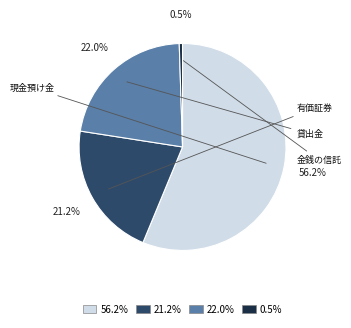

Is there any slice that represents more than half of the pie?

Yes